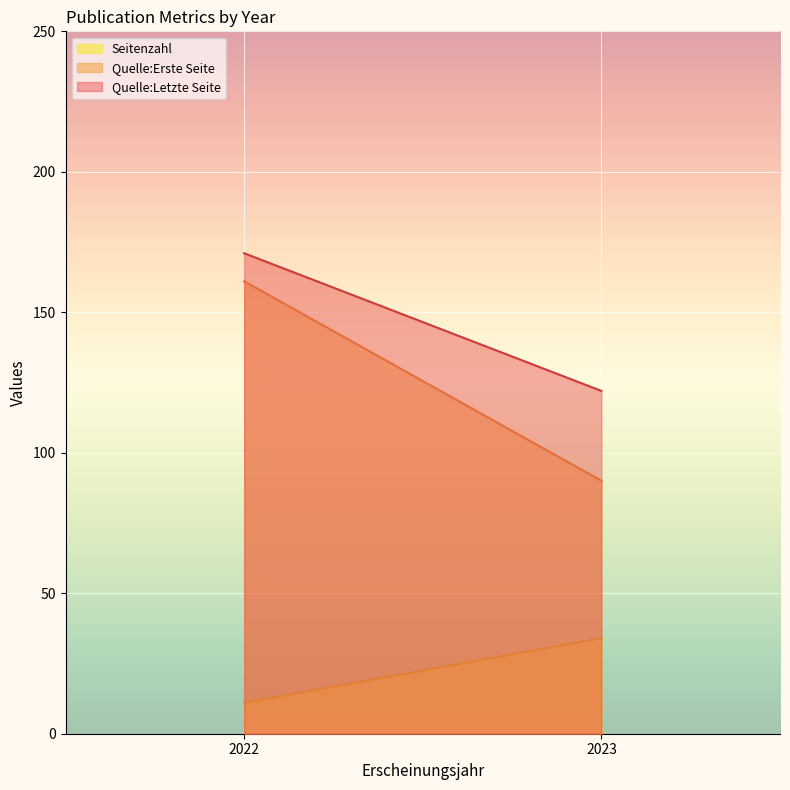

What is the value of the Seitenzahl point at the 2nd from the left?

12